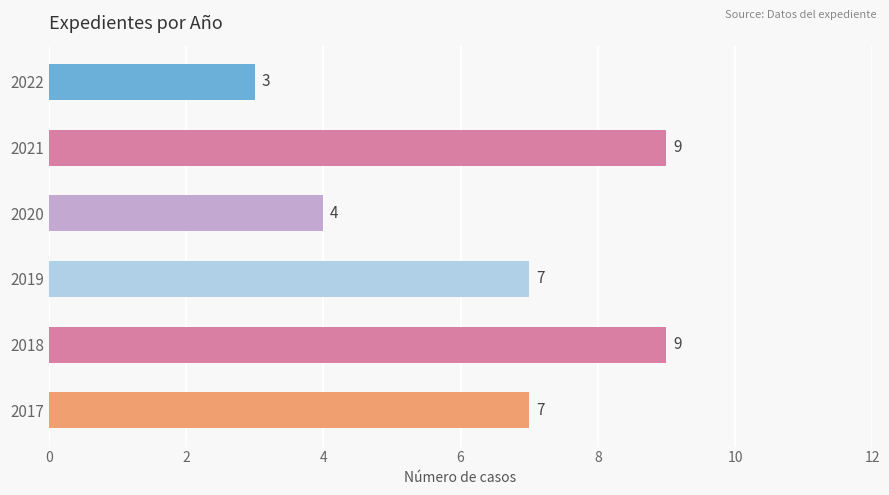

True or false: the data shows 10 at 2019.

False